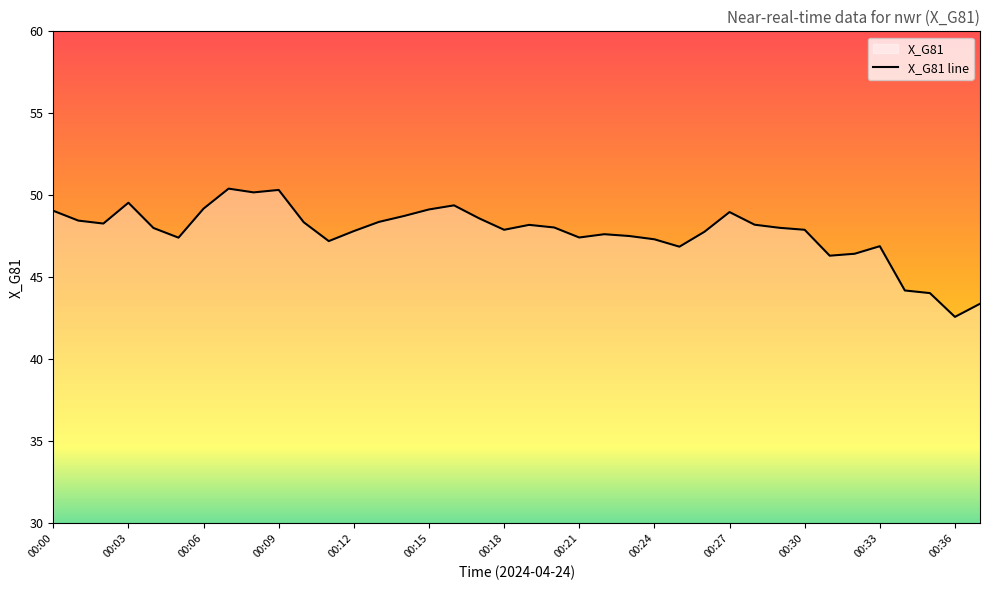

Which category has the lowest value across all series?

00:36